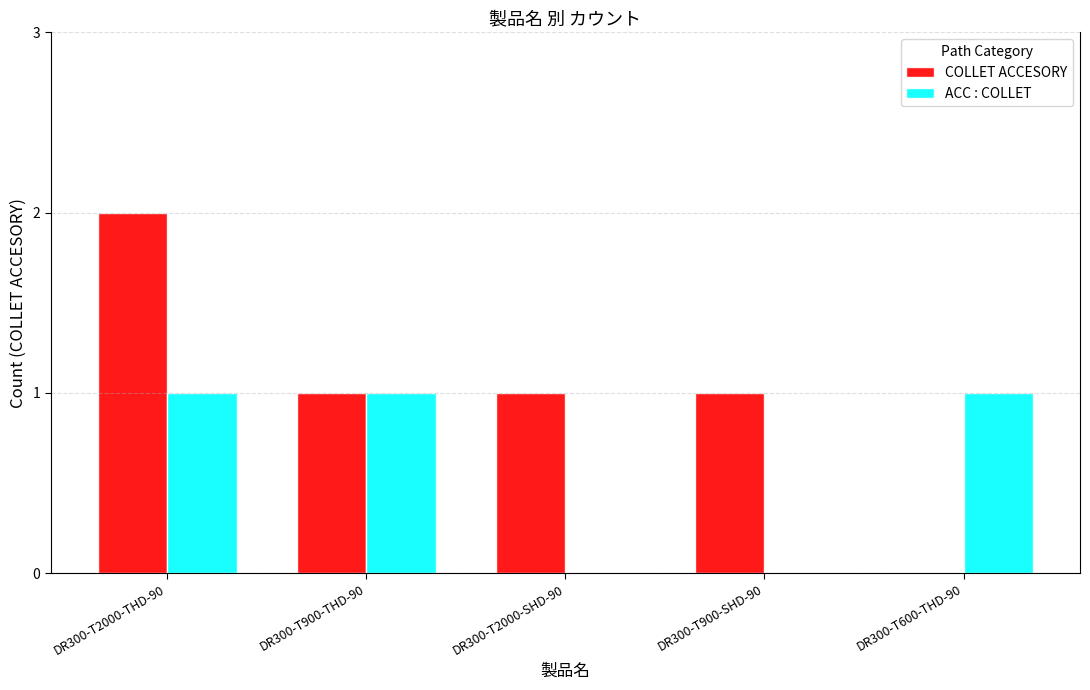

Which series changed the most between DR300-T900-THD-90 and DR300-T2000-SHD-90?

ACC : COLLET